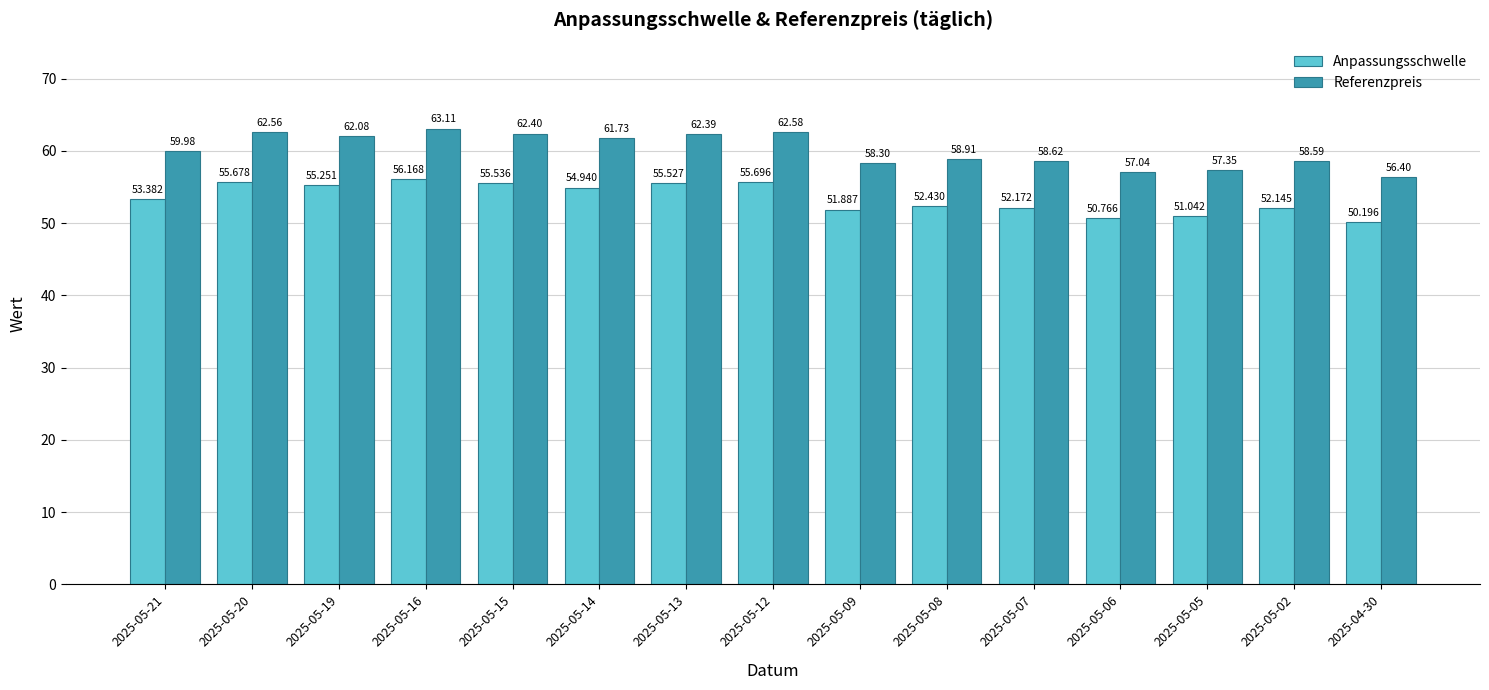

What is the sum of the Referenzpreis values at 2025-05-08 and 2025-05-21?

118.9